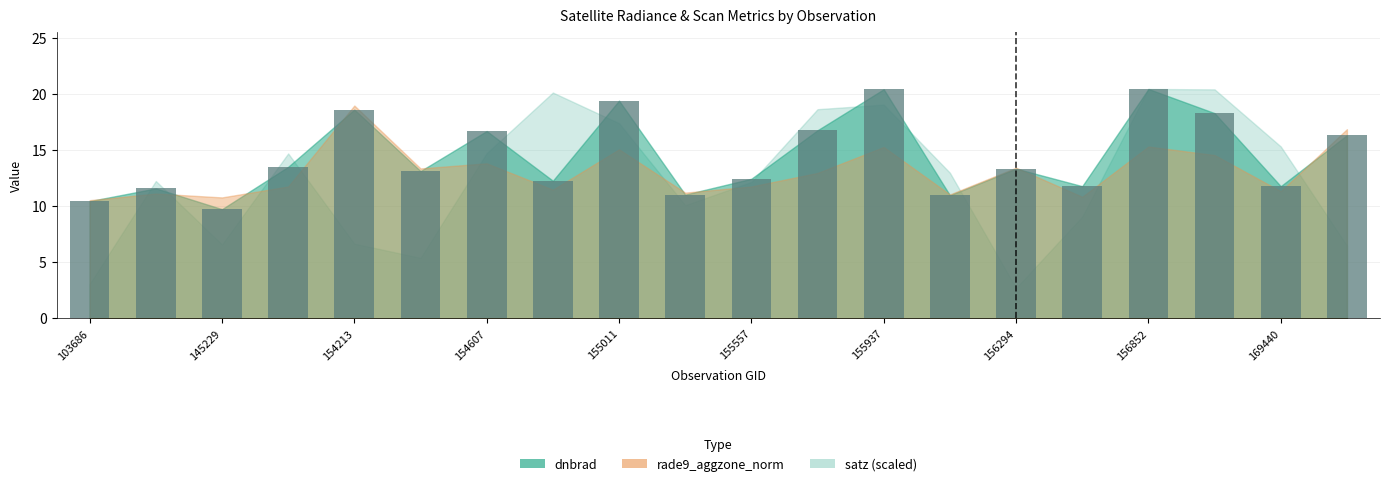

What is the value of the 2nd bar from the left?

11.6